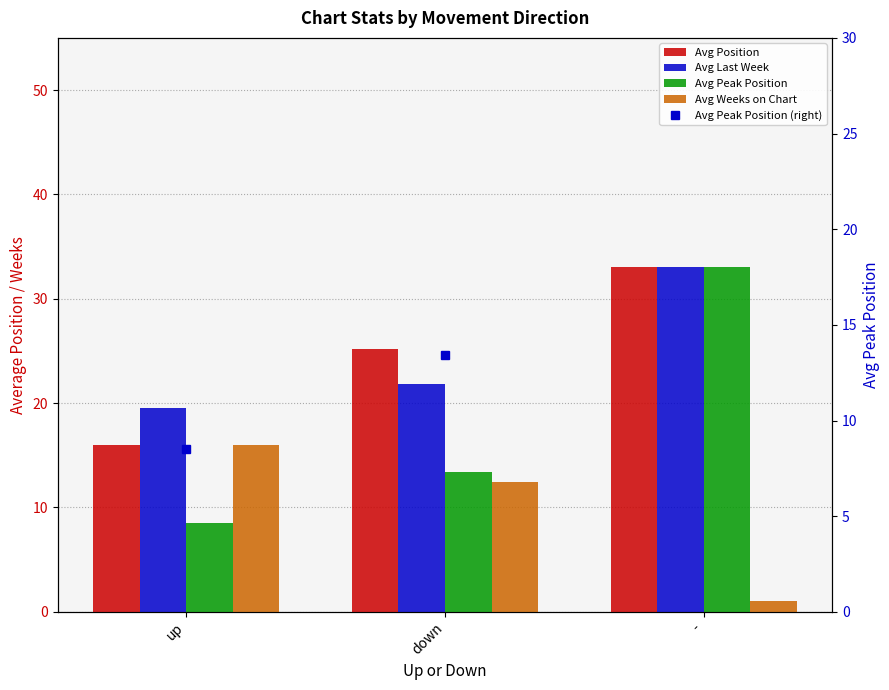

What are all the series names shown in the legend?

Avg Position, Avg Last Week, Avg Peak Position, Avg Weeks on Chart, Avg Peak Position (right)